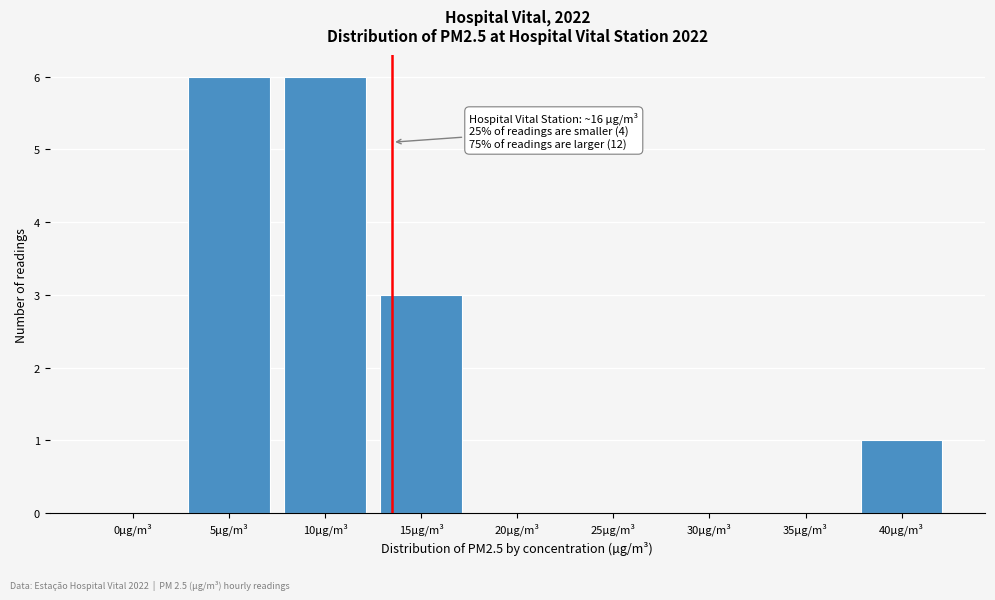

Reading left to right, list all the values displayed in this chart.

0µg/m³=0	5µg/m³=6	10µg/m³=6	15µg/m³=3	20µg/m³=0	25µg/m³=0	30µg/m³=0	35µg/m³=0	40µg/m³=1